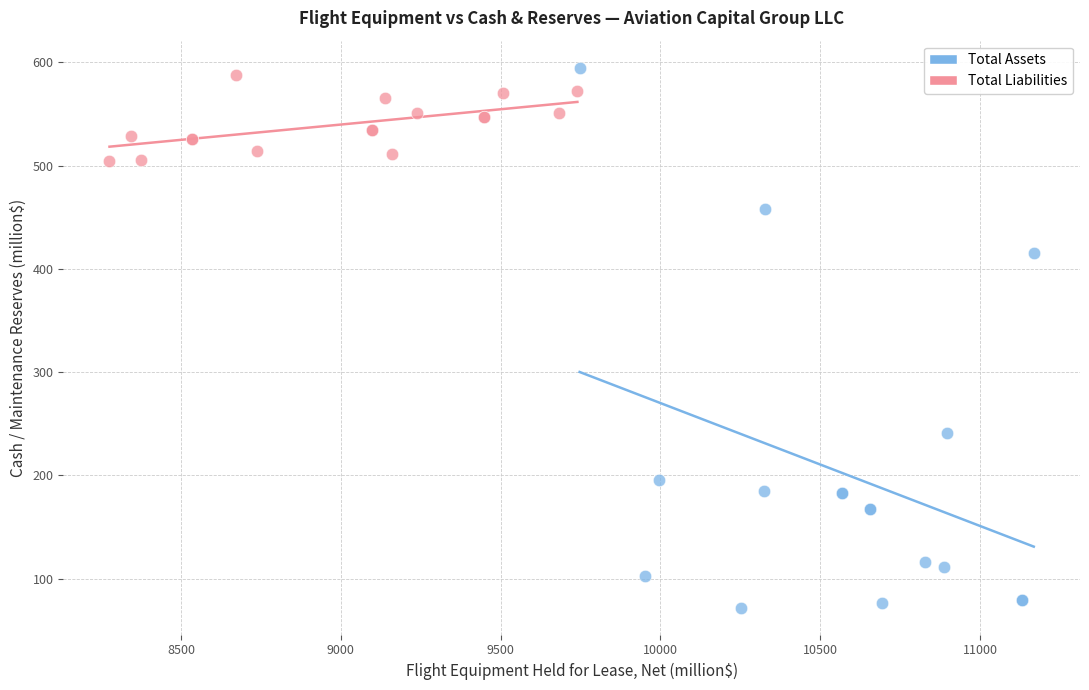

Which series has the widest spread of Y values?

Total Assets